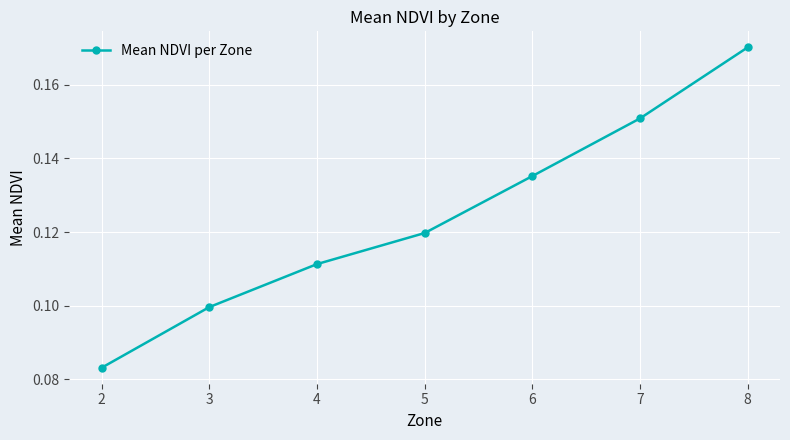

True or false: the data has more than 1 interior local peaks.

False